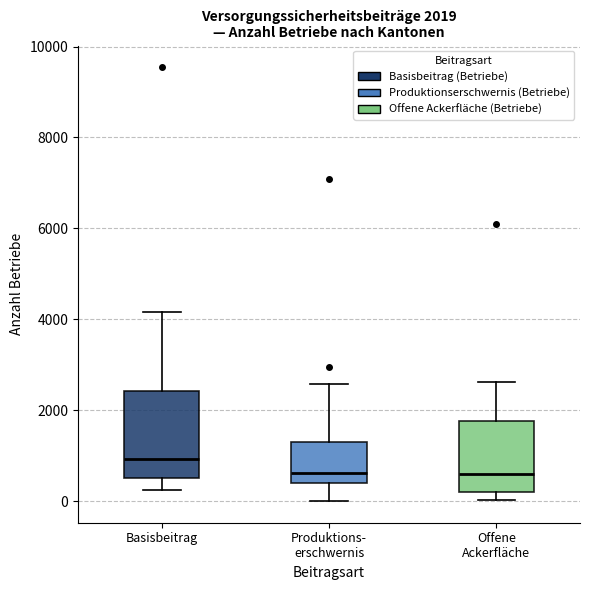

Comparing the boxes themselves (not the whiskers), which one is the tallest?

Basisbeitrag